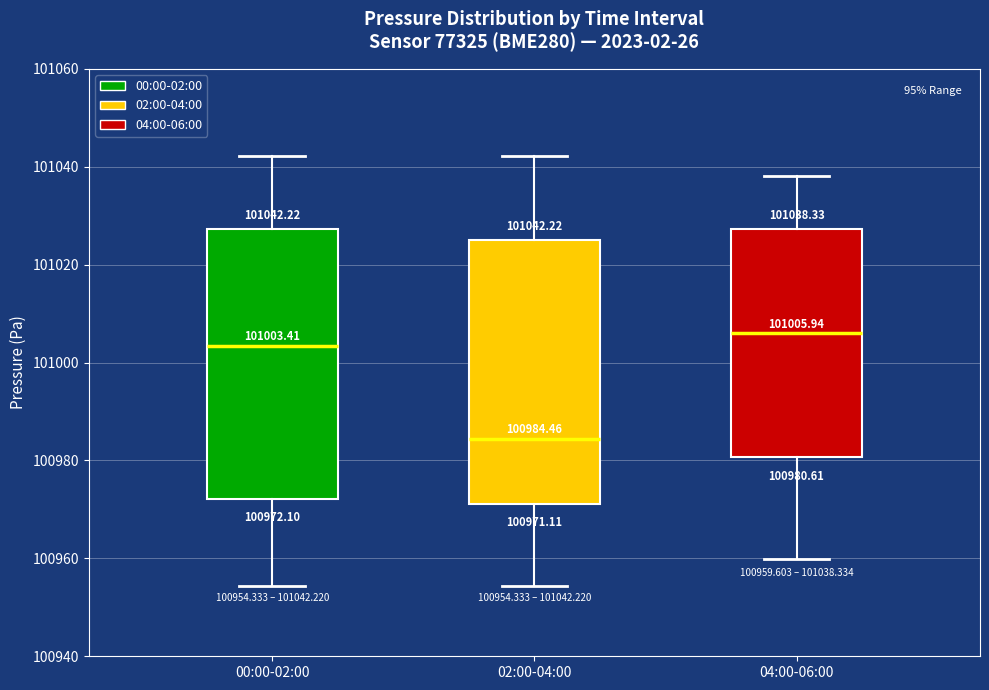

Which box has the highest median line?

04:00-06:00